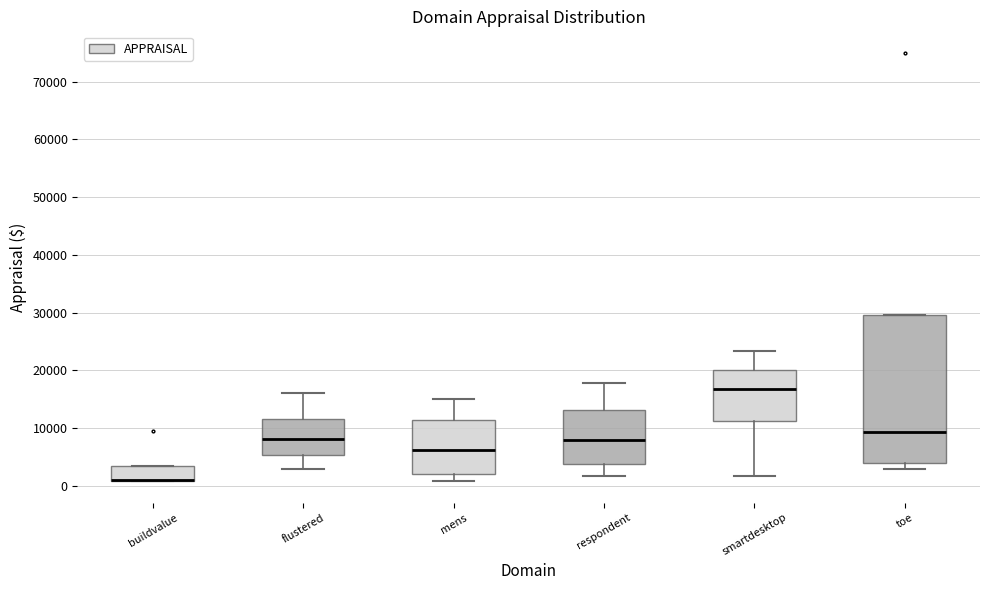

Reading left to right, read every box against the y-axis: the position of its median line, the range the box covers, and the ends of its whiskers. The values are not printed on the chart, so give them approximately, as read against the axis.

buildvalue: median 1000 (drawn on the box's lower edge), box 1000 to 3000, whiskers 1000 to 3000
flustered: median 8000, box 5000 to 12000, whiskers 3000 to 16000
mens: median 6000, box 2000 to 11000, whiskers 1000 to 15000
respondent: median 8000, box 4000 to 13000, whiskers 2000 to 18000
smartdesktop: median 17000, box 11000 to 20000, whiskers 2000 to 23000
toe: median 9000, box 4000 to 30000, whiskers 3000 to 30000